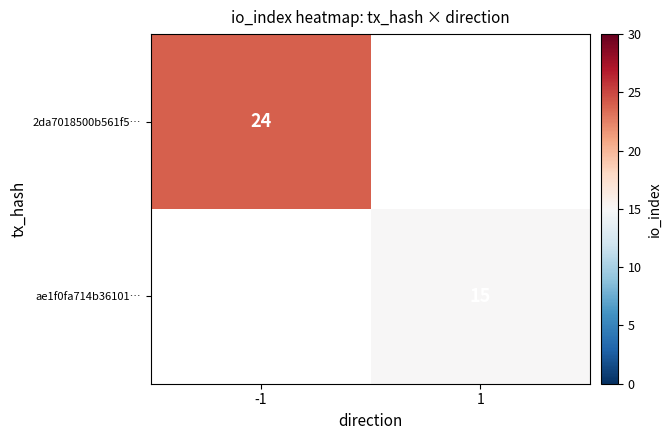

Is it true that ae1f0fa714b36101… equals 10 at 1?

False